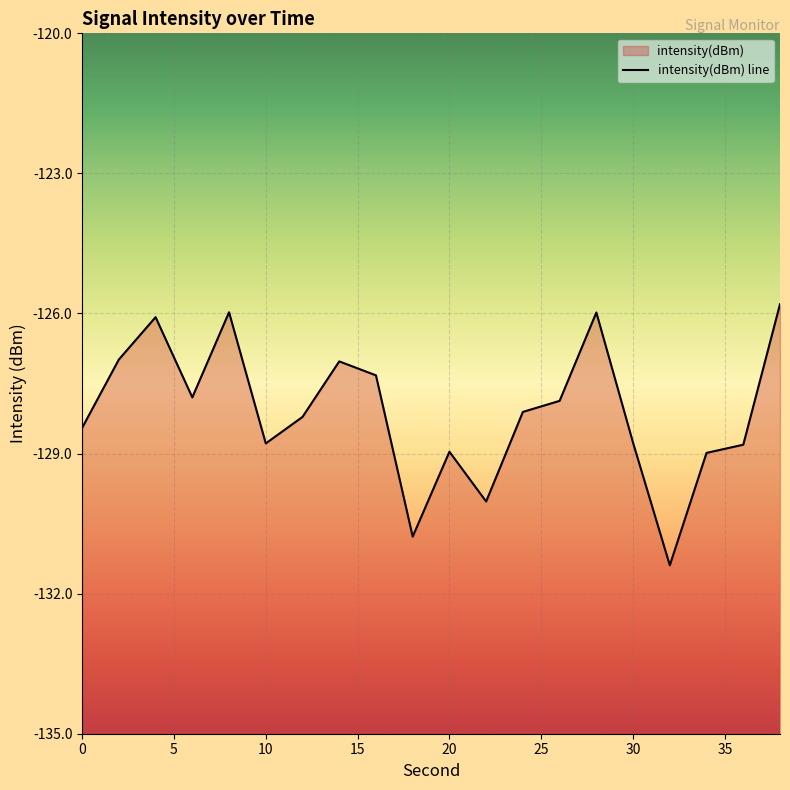

The value at 10 is -40.6. True or false?

False